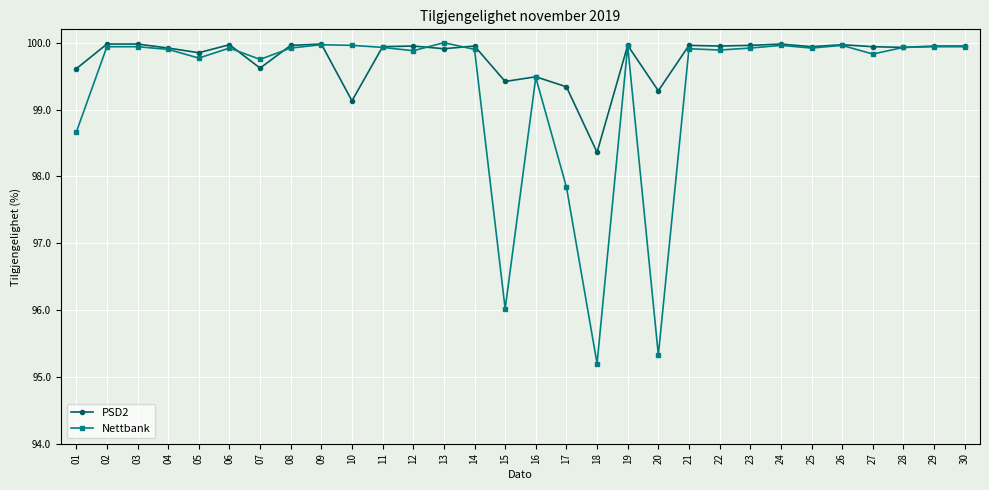

Which series has the largest total across all categories?

PSD2